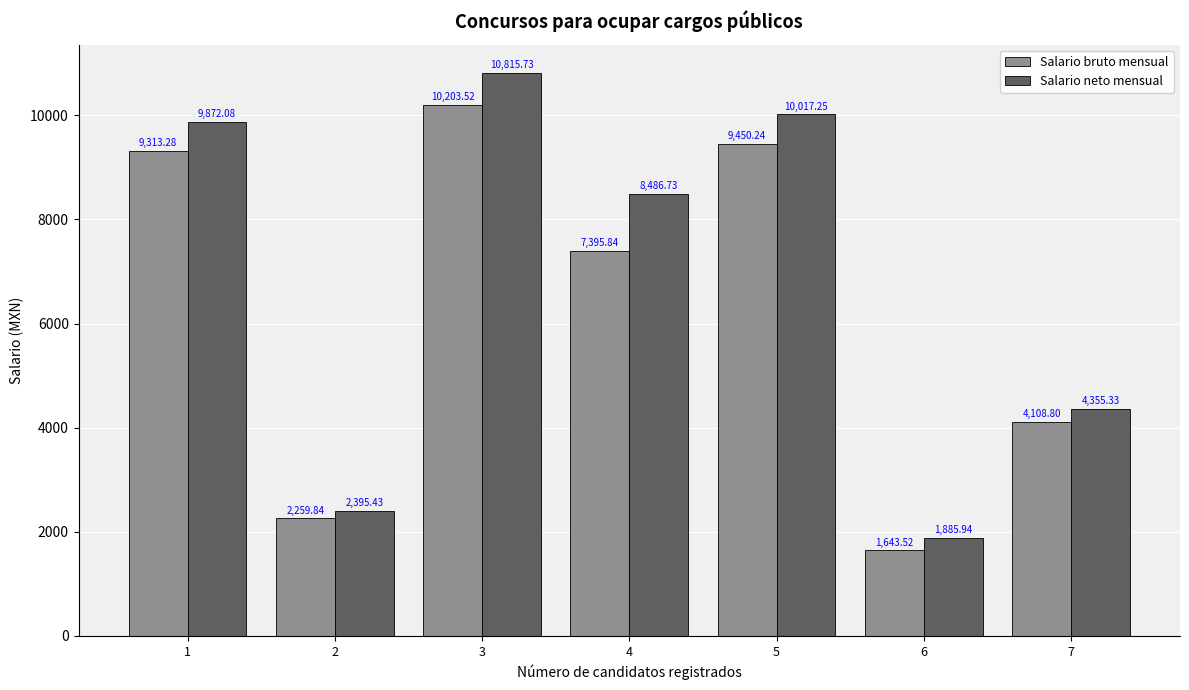

At which category is the sum across all series the highest?

3